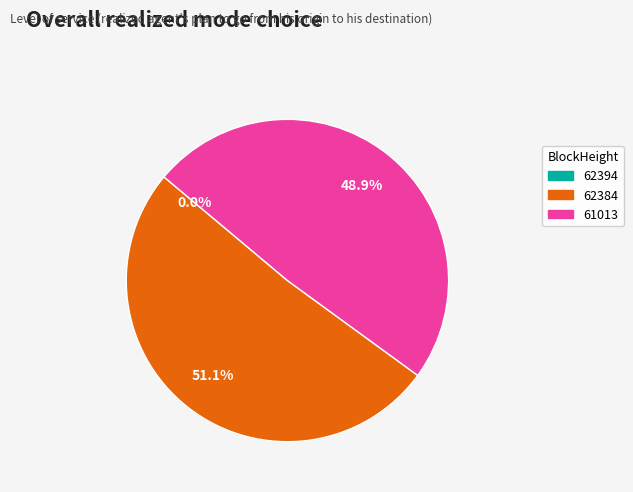

Is there a majority slice in this chart?

Yes